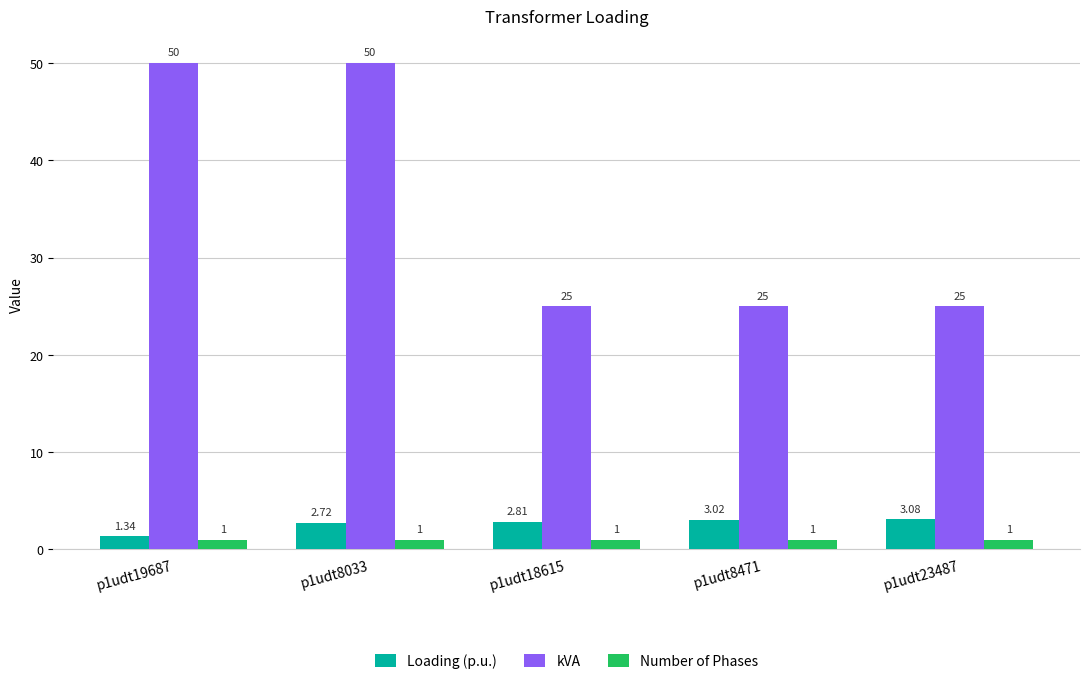

List the series in order of their peak value, lowest first.

Number of Phases, Loading (p.u.), kVA